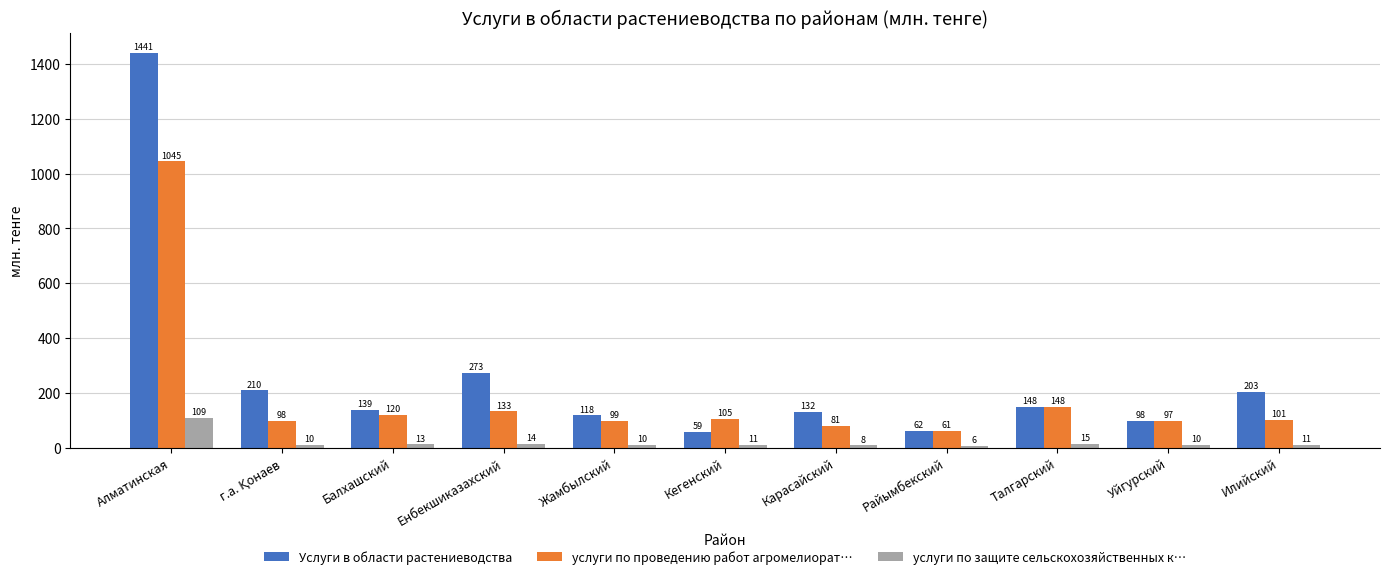

Where is услуги по защите сельскохозяйственных к… nearest to the value 57?

Талгарский